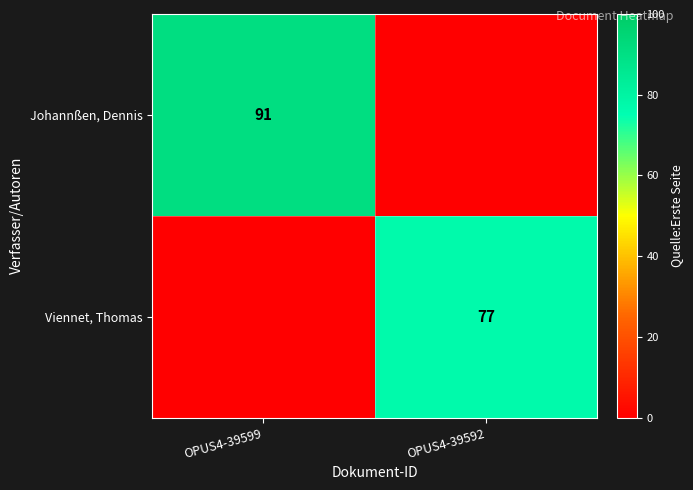

Is the value of Johannßen, Dennis at OPUS4-39599 greater than the value of Viennet, Thomas at OPUS4-39592?

Yes